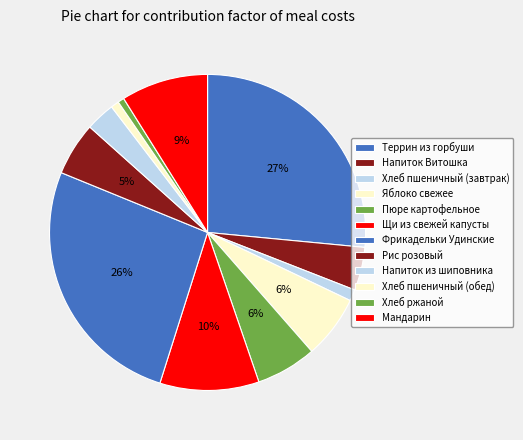

How many slices are in this pie chart?

12